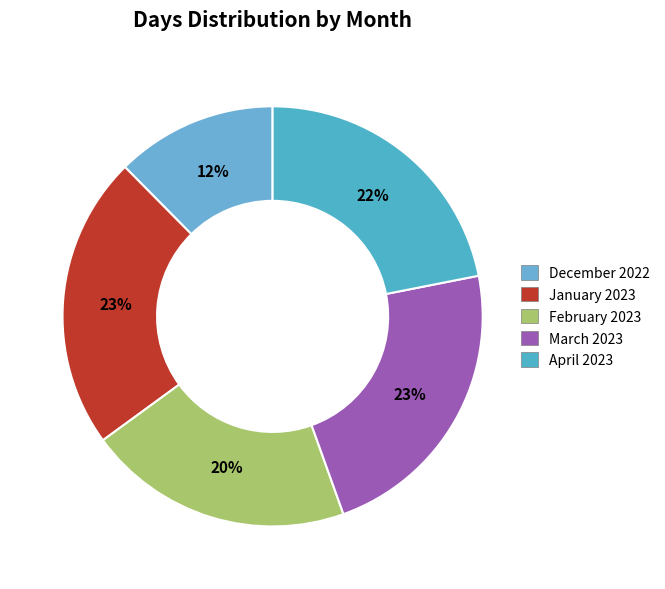

What is the ratio of the value at January 2023 to the value at April 2023?

1.0